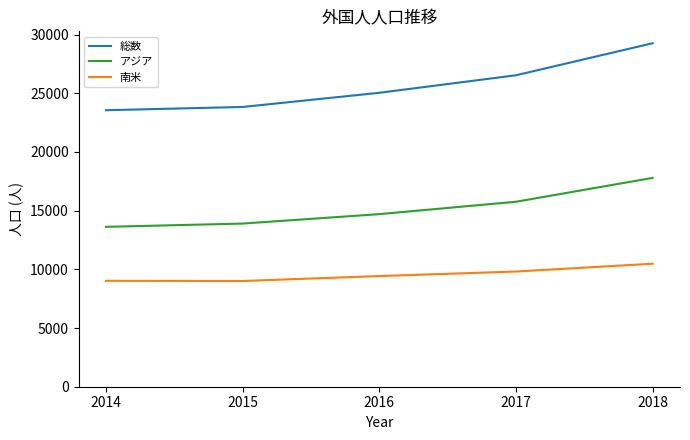

True or false: 南米 has a value of 6035 at 2015.

False